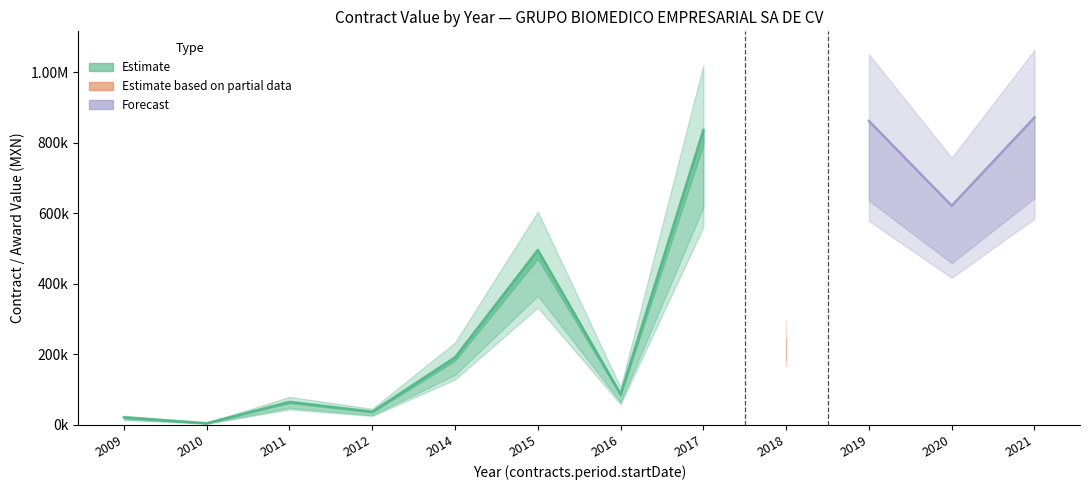

True or false: contracts.value.amount and awards.value.amount cross at least once.

False